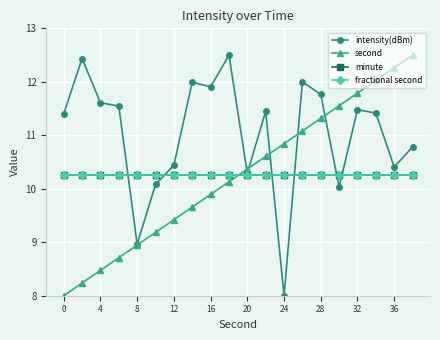

Does the chart have visible grid lines?

Yes